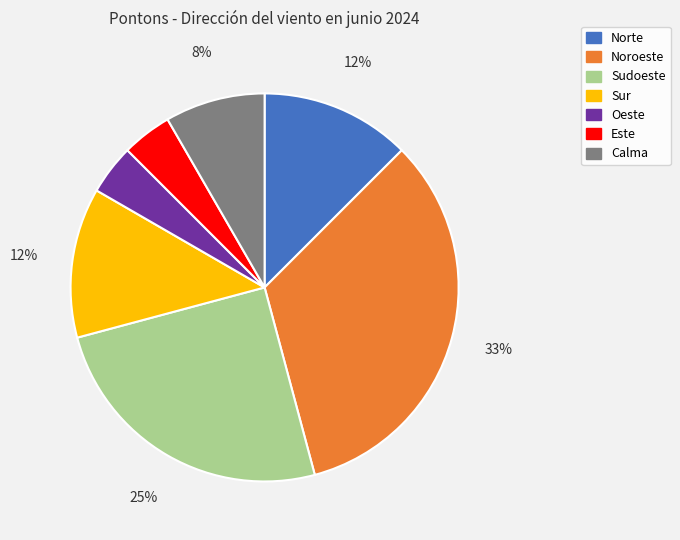

True or false: Calma accounts for 8% of the total.

True